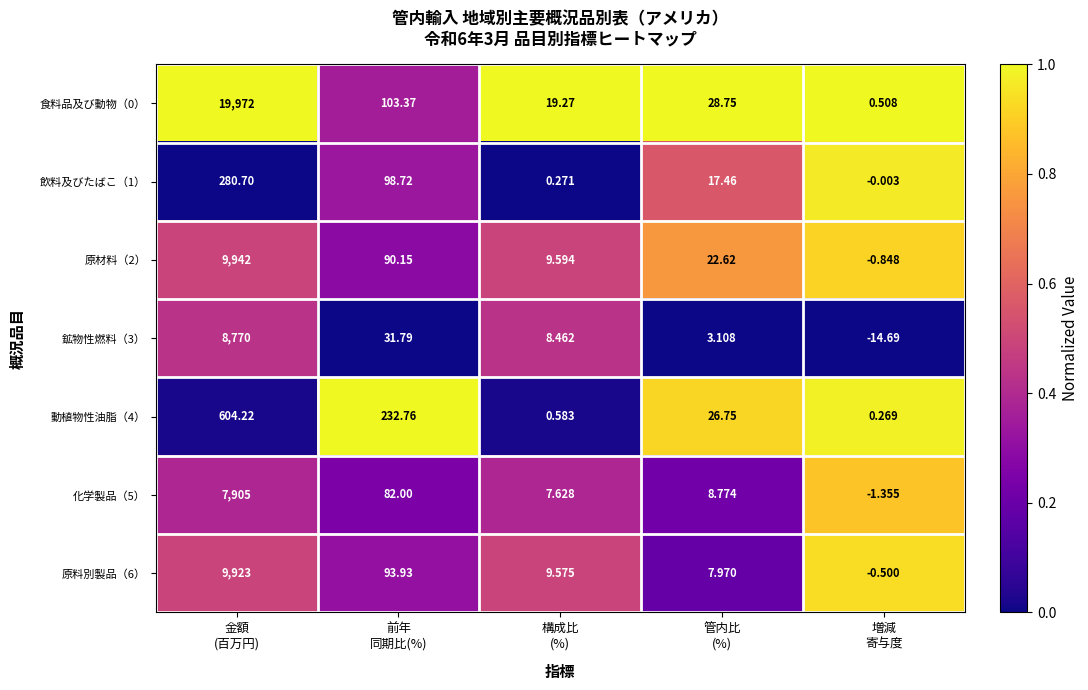

How many values in the 飲料及びたばこ（1） series are below 17?

2